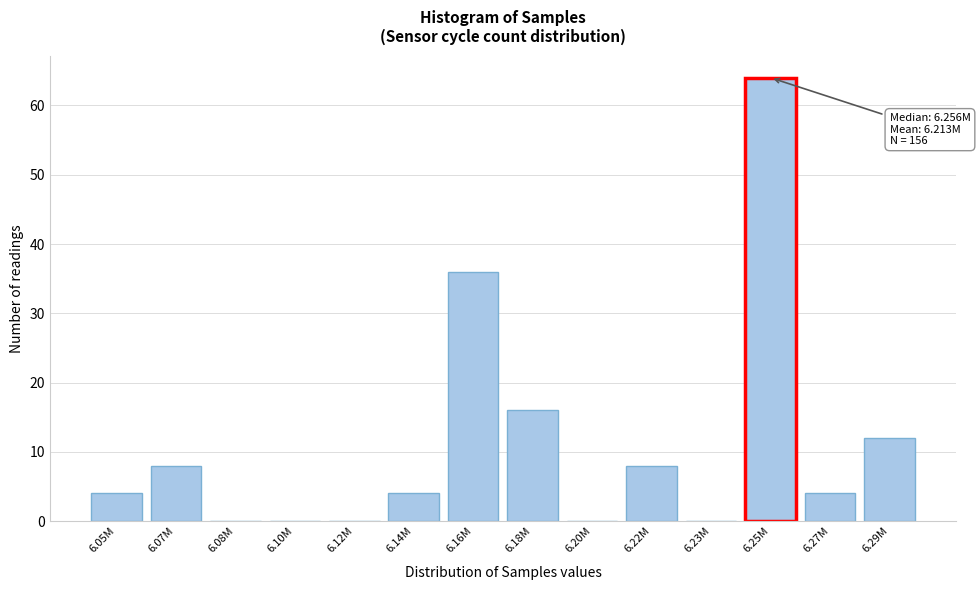

Reading right to left, what are all the values shown in this chart?

6.29M=12	6.27M=4	6.25M=64	6.23M=0	6.22M=8	6.20M=0	6.18M=16	6.16M=36	6.14M=4	6.12M=0	6.10M=0	6.08M=0	6.07M=8	6.05M=4